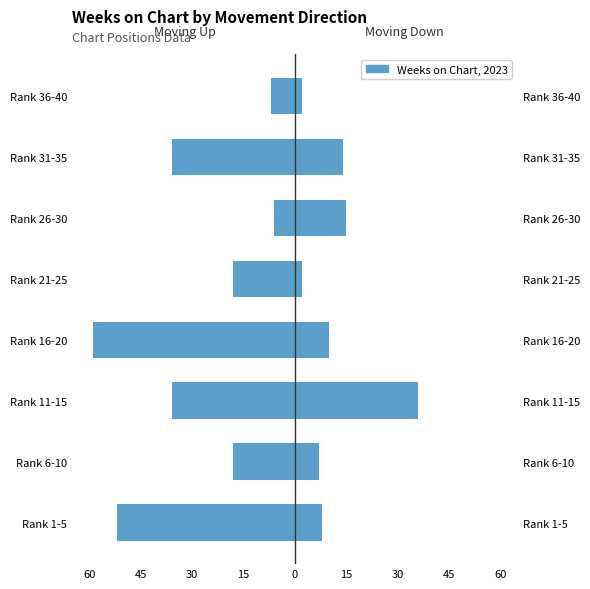

Rank the series at Rank 11-15 from highest to lowest value.

Down, Up